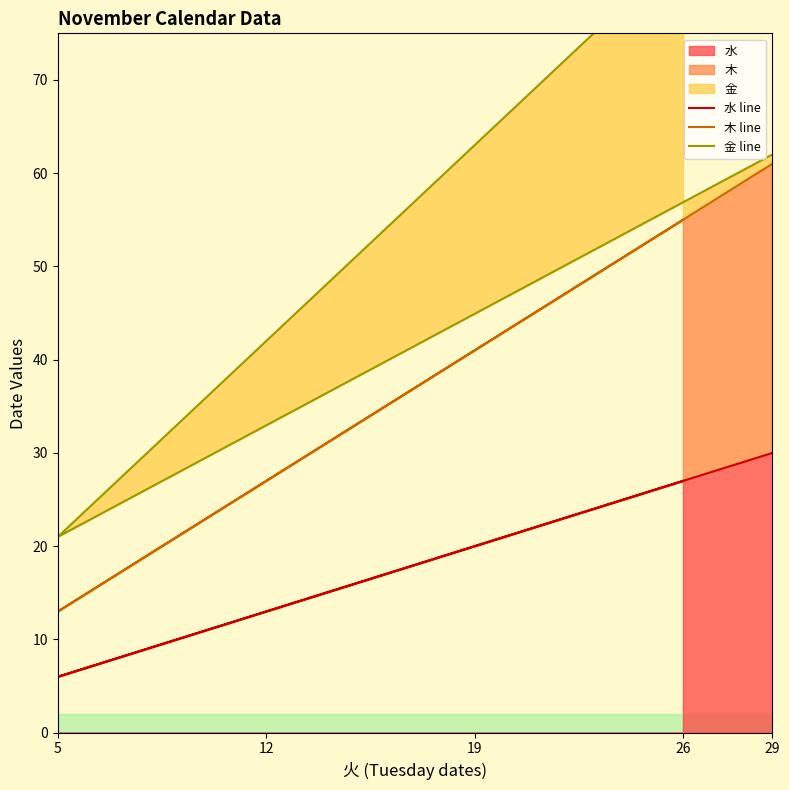

Where is the first local minimum for 水 line?

5